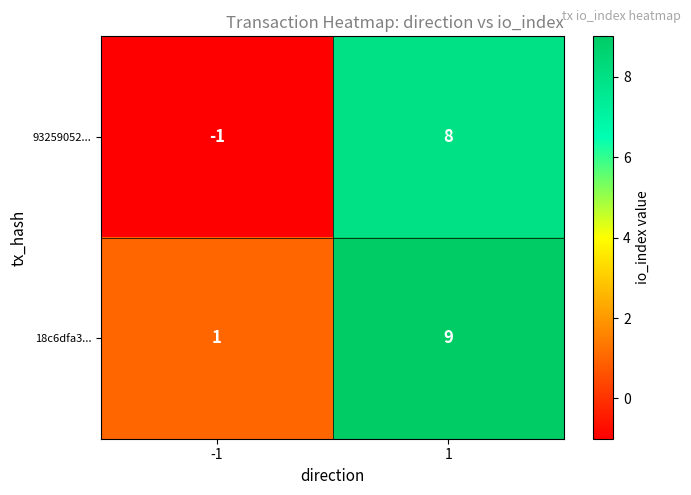

Which series has the largest total across all categories?

18c6dfa3...